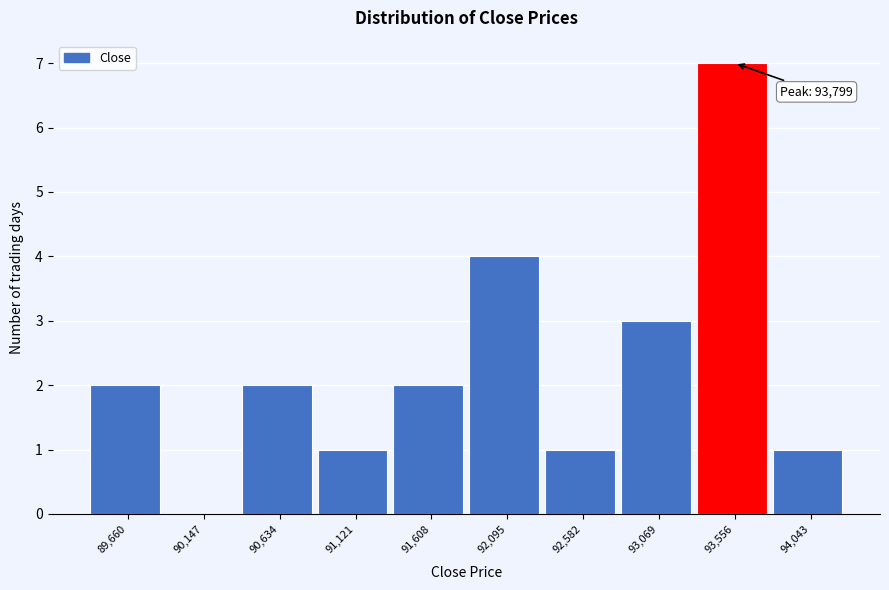

Reading left to right, list all the values displayed in this chart.

89,660=2	90,147=0	90,634=2	91,121=1	91,608=2	92,095=4	92,582=1	93,069=3	93,556=7	94,043=1